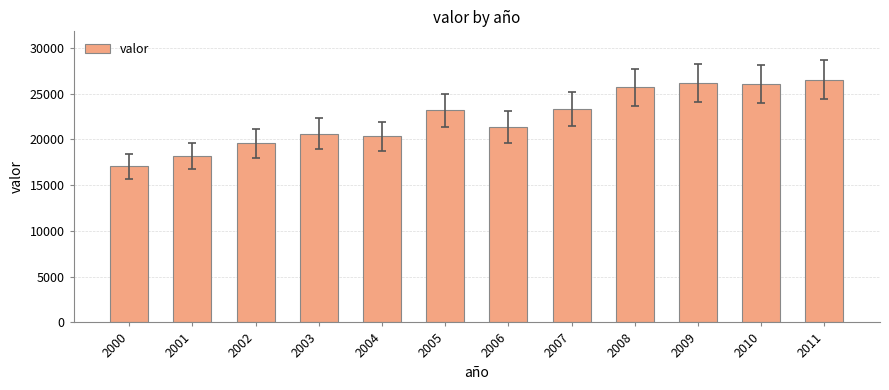

What is the difference between the maximum and minimum values?

9426